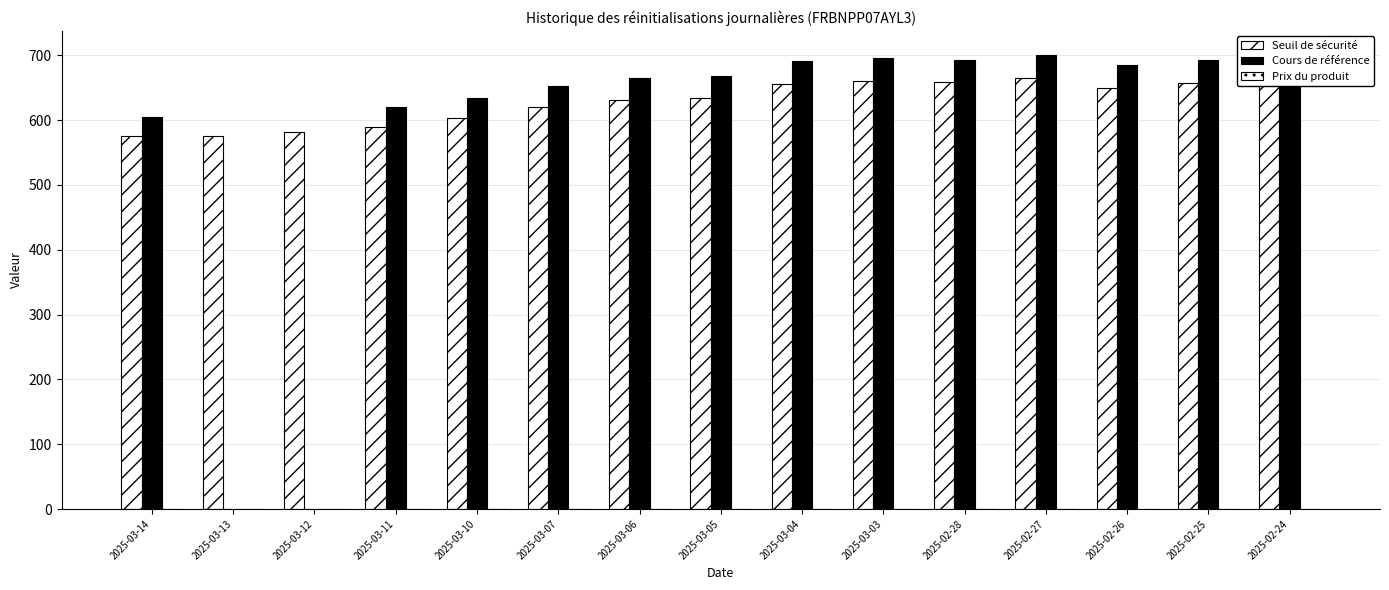

Is it true that Prix du produit equals 0.0 at 2025-03-12?

True